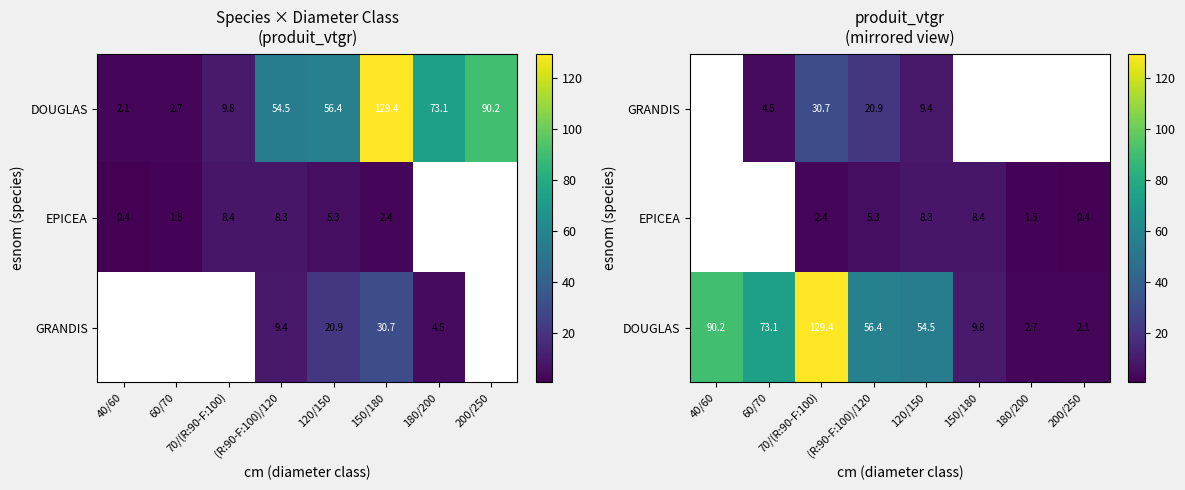

What value does the GRANDIS series have at 120/150?

9.4